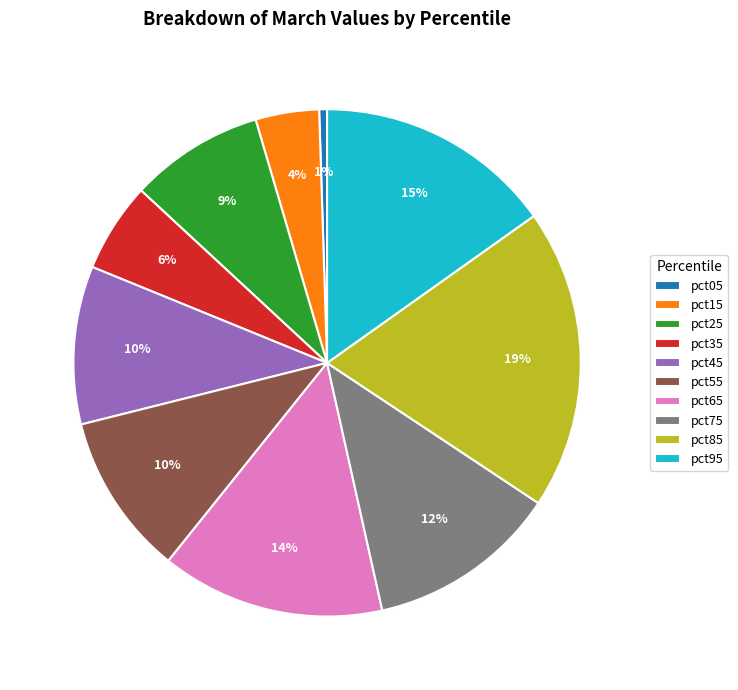

Does any single category account for the majority?

No